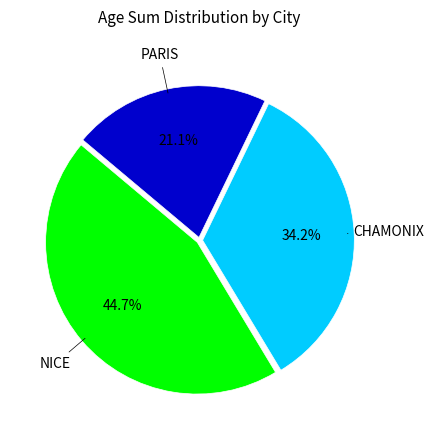

Is there a majority slice in this chart?

No